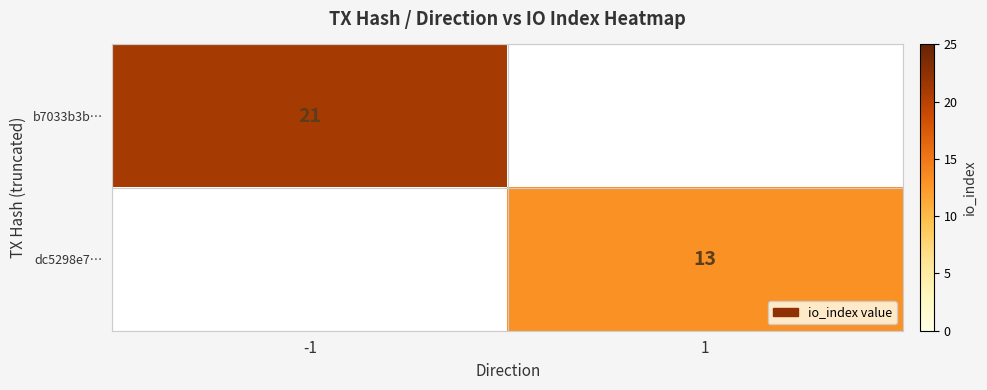

The value of b7033b3b… at -1 is 7. True or false?

False